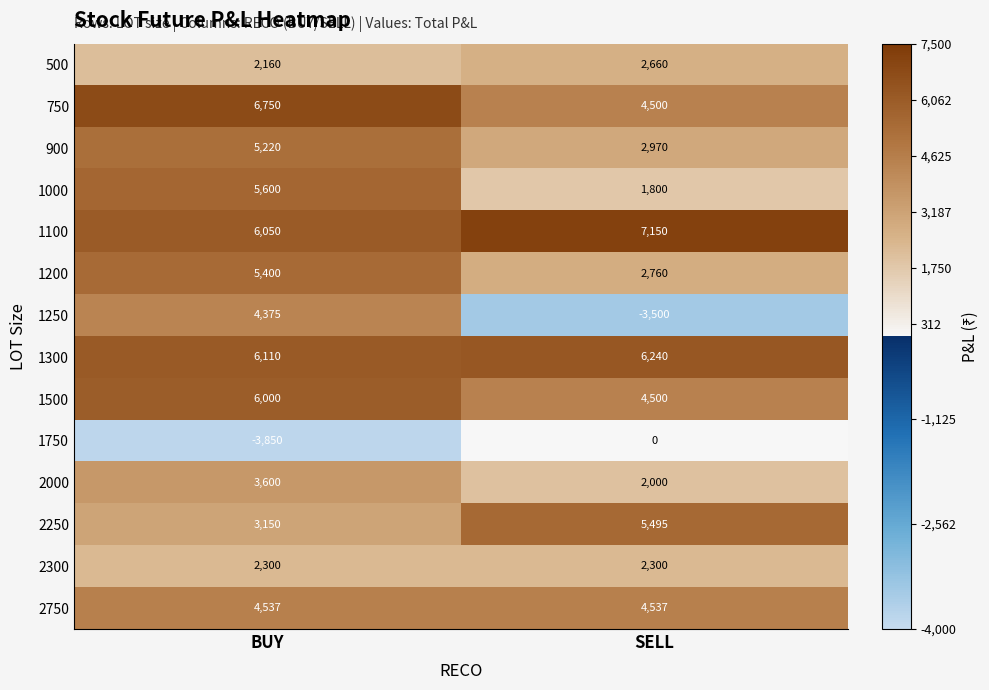

At which label is 1100 closest to 6600?

BUY